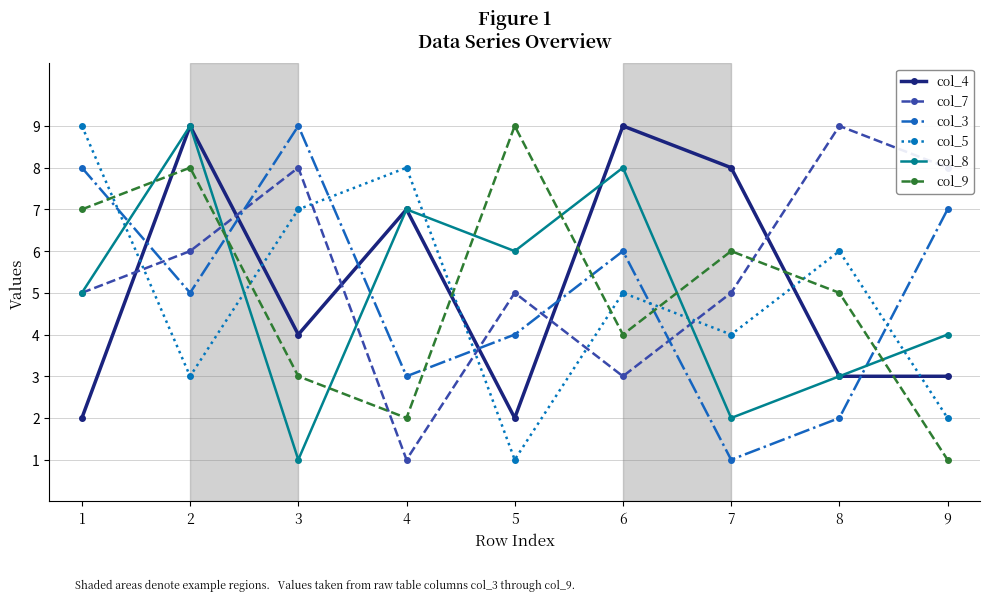

Where is col_8 nearest to the value 5?

1